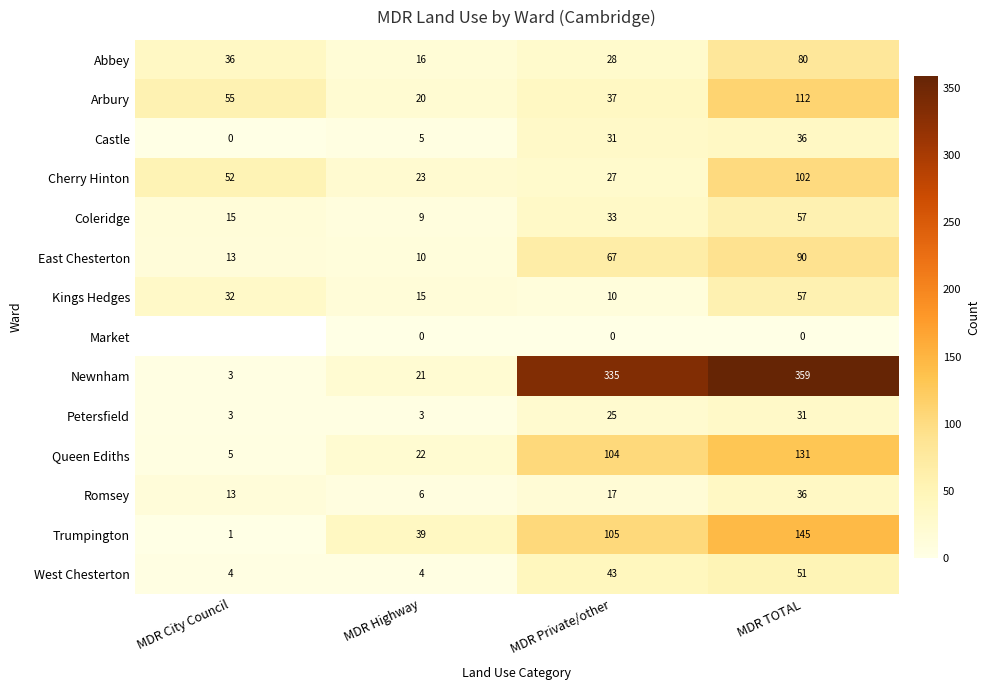

What is the greatest value displayed?

359.0